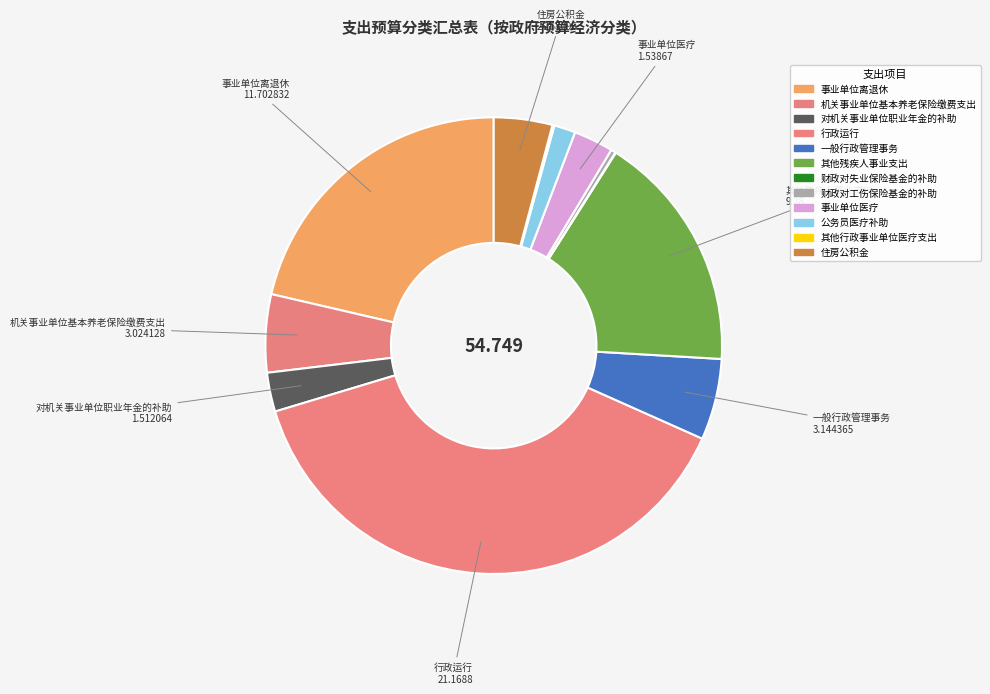

Which slice is the largest?

行政运行